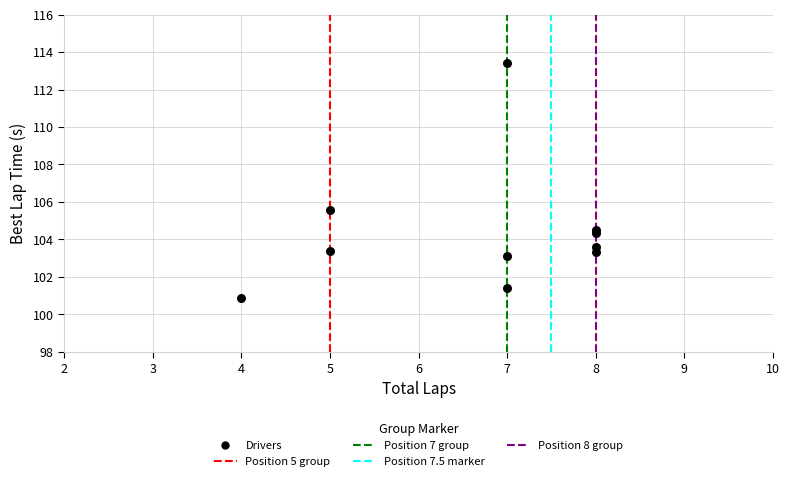

What Y value in the scatter plot is closest to 107?

105.6